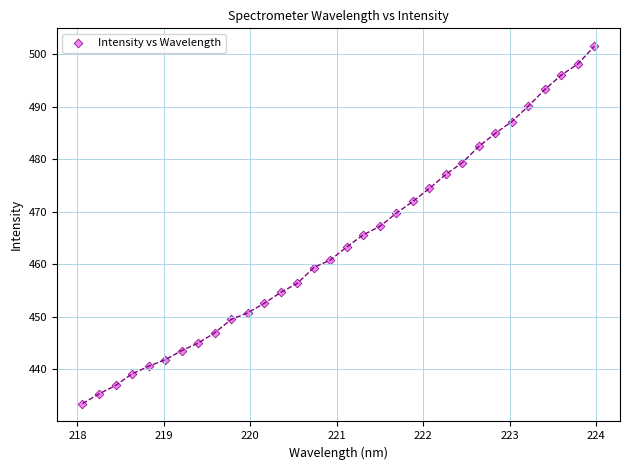

What is the range of X values (max minus min)?

5.9